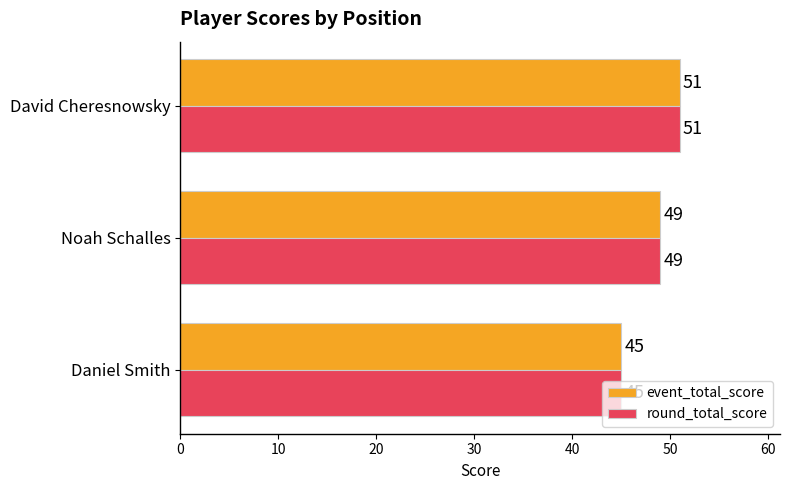

How many data points in round_total_score are less than 49?

1